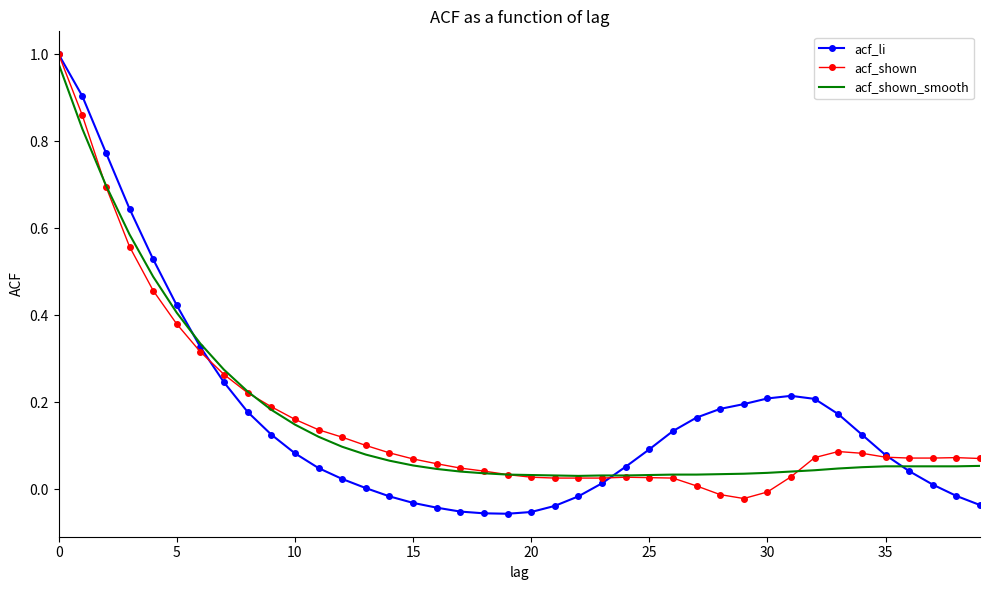

Which series has the widest spread of values?

acf_li